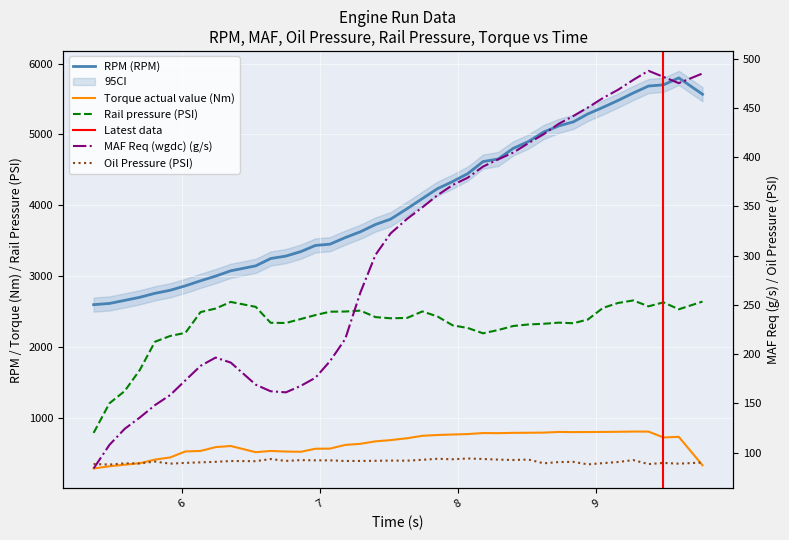

At which category is the sum across all series the highest?

9.384